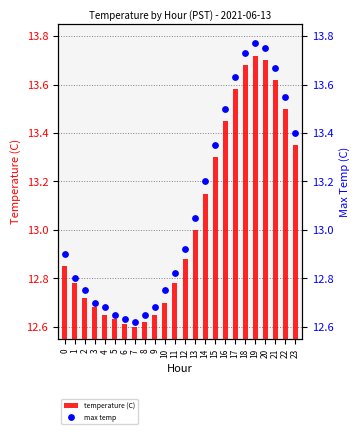

What are all the series names shown in the legend?

temperature (C), max temp